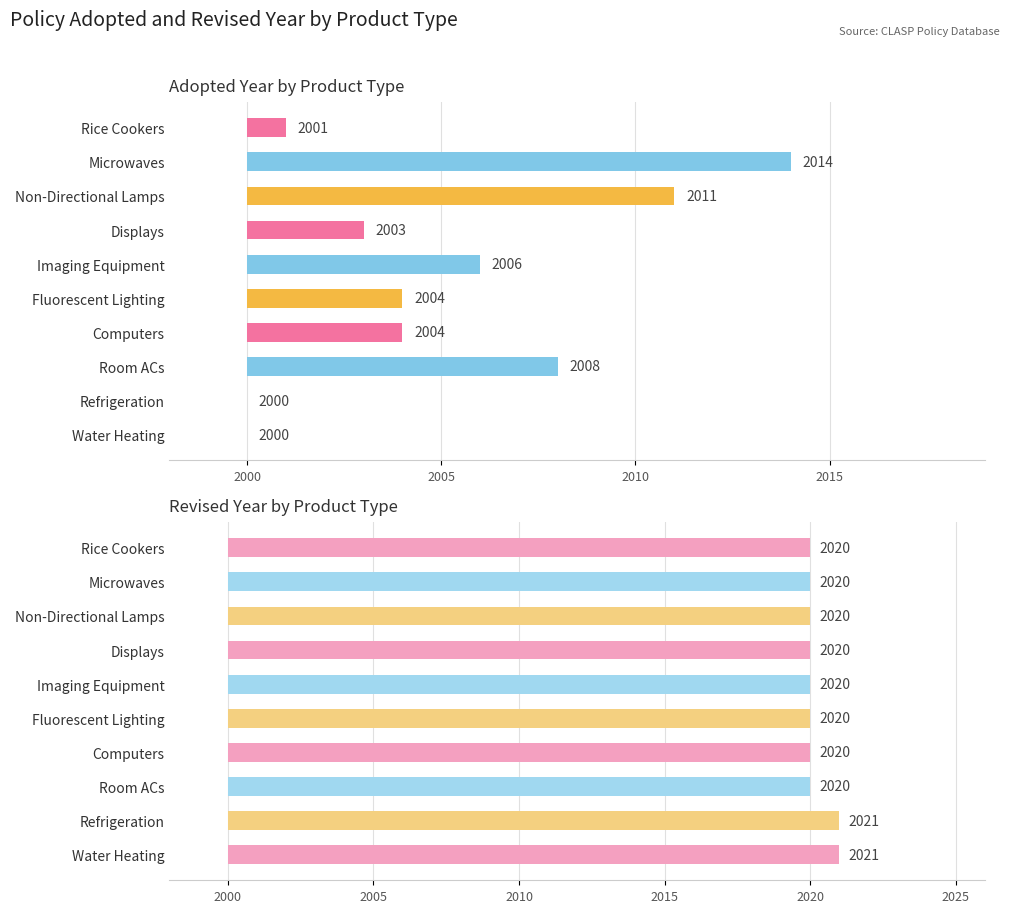

How many distinct data groups are displayed?

2